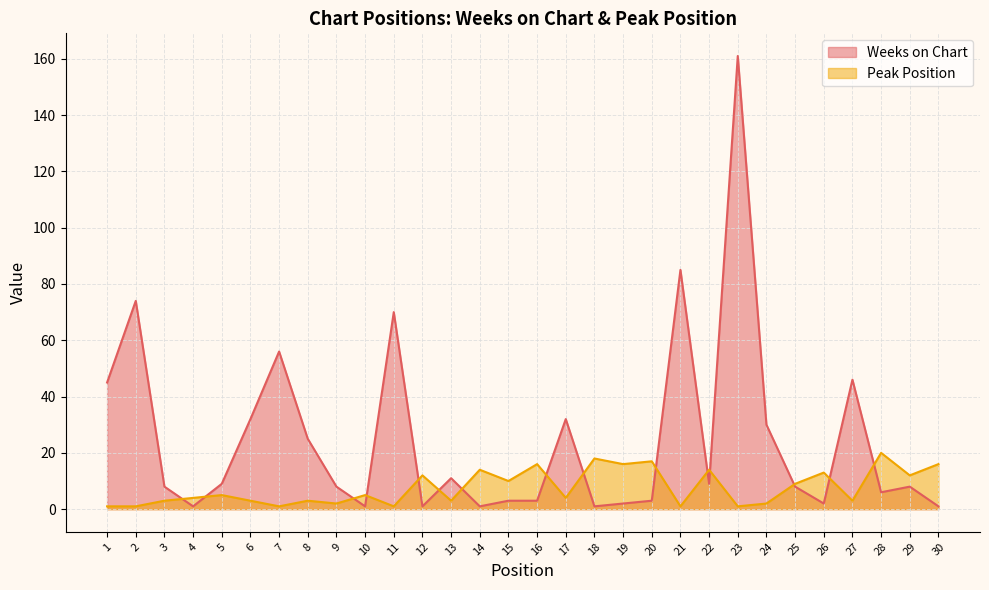

Between which two adjacent categories do Weeks on Chart and Peak Position first intersect?

3 and 4